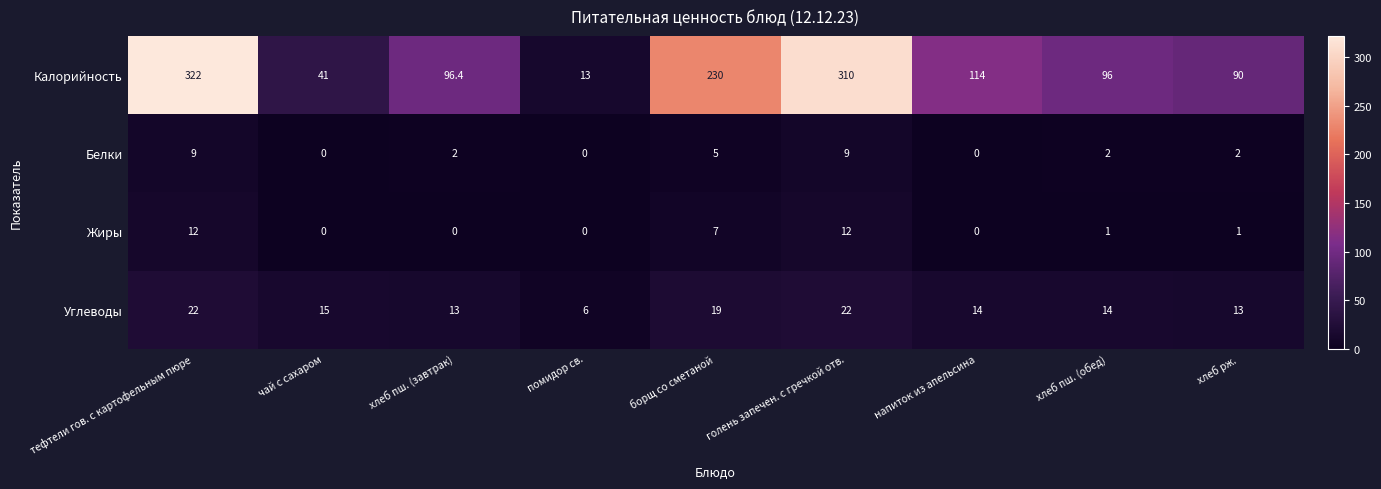

What is the total value across all series at борщ со сметаной?

261.0